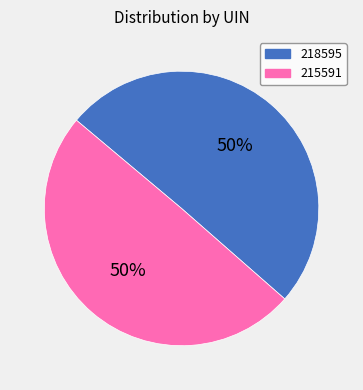

Which slice represents more than half of the pie?

218595